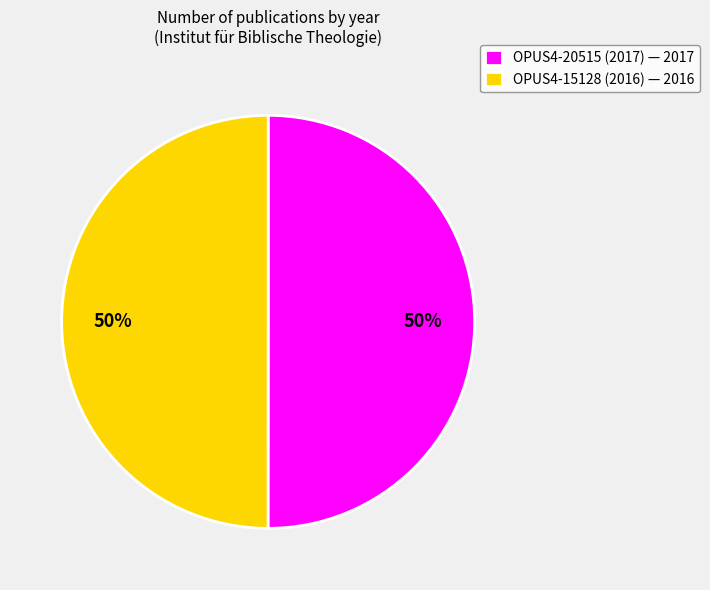

To the nearest percent, what is the combined percentage of OPUS4-20515 (2017) and OPUS4-15128 (2016)?

100%